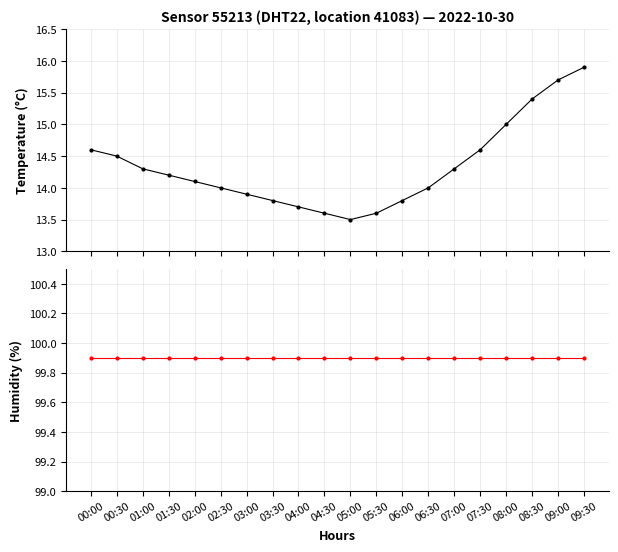

Is it true that temperature equals 6.4 at 05:30?

False